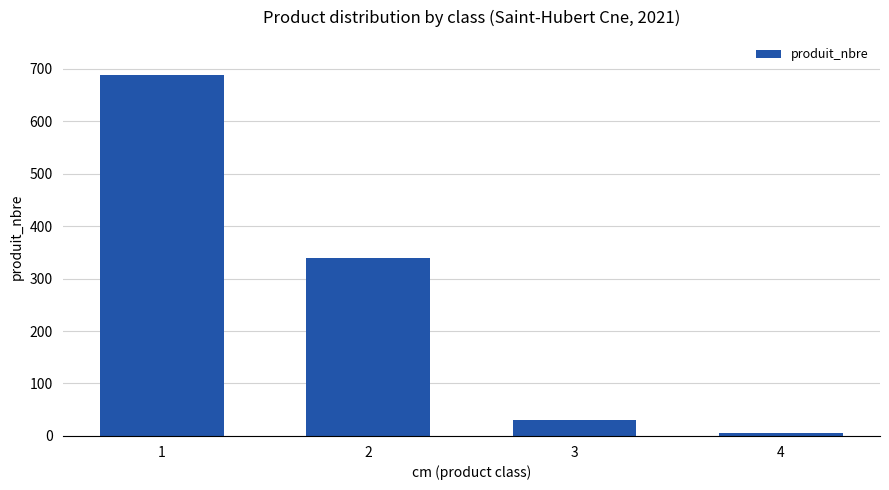

What is the difference between the maximum and minimum values?

683